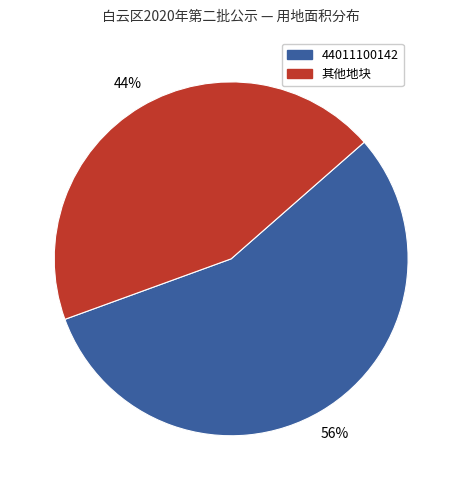

Rank the categories by value from lowest to highest.

其他地块, 44011100142